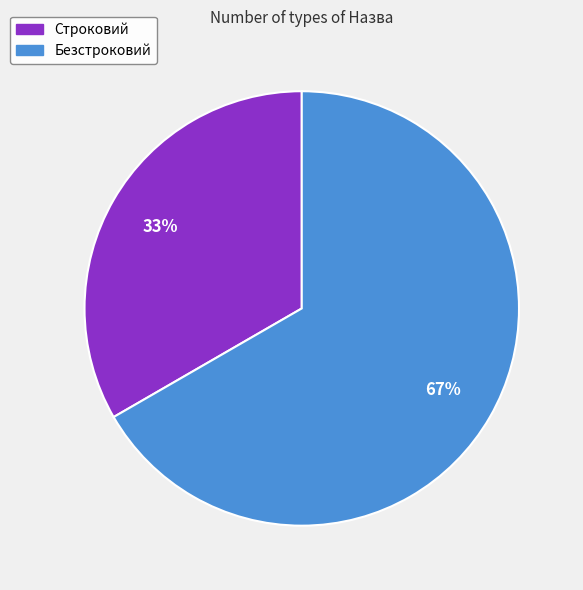

To the nearest percent, what portion does Строковий represent?

33%